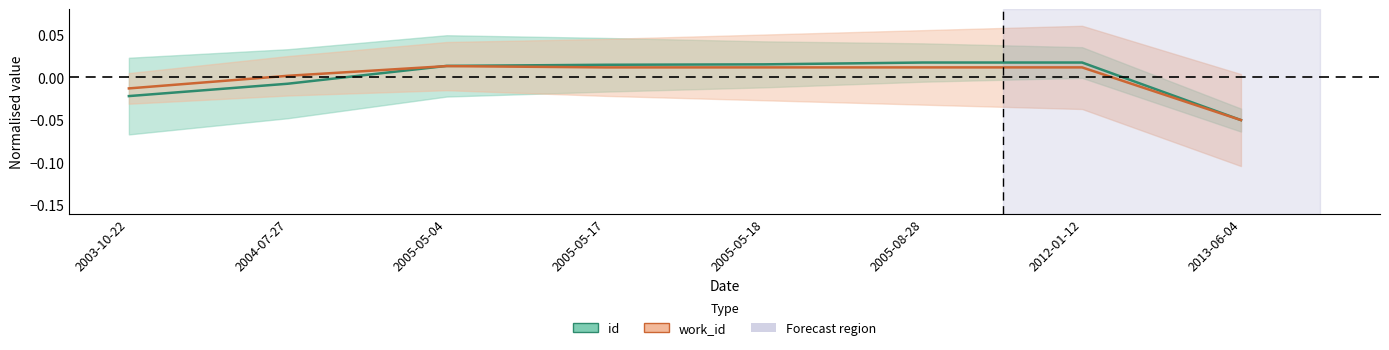

Which series has the widest spread of values?

id